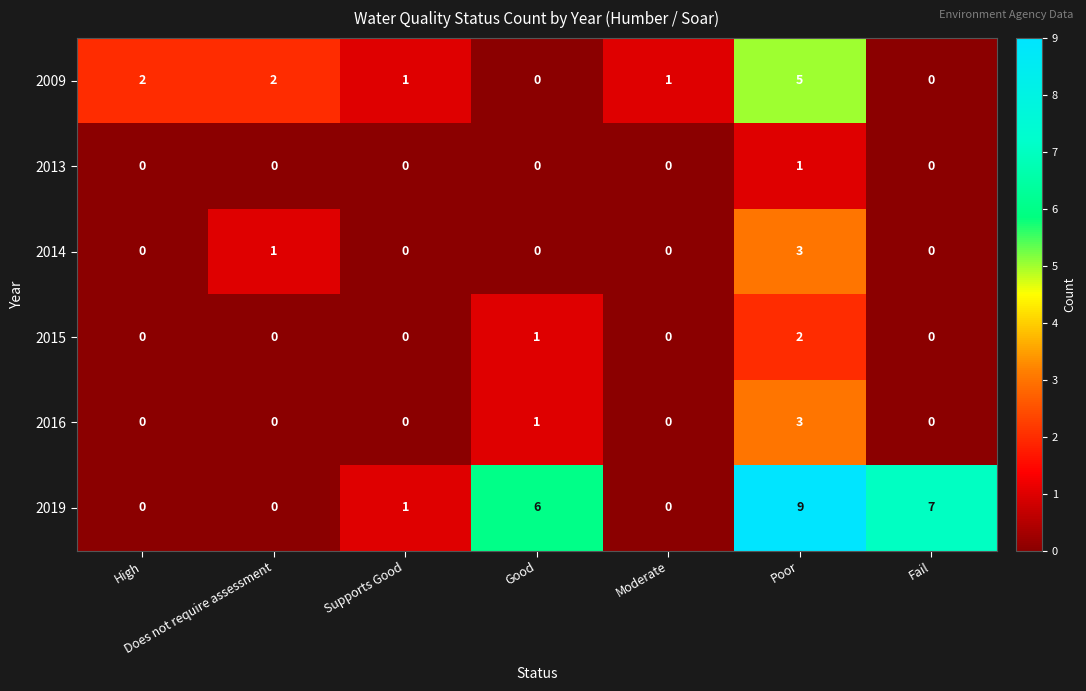

Which label corresponds to the largest value in the chart?

Poor